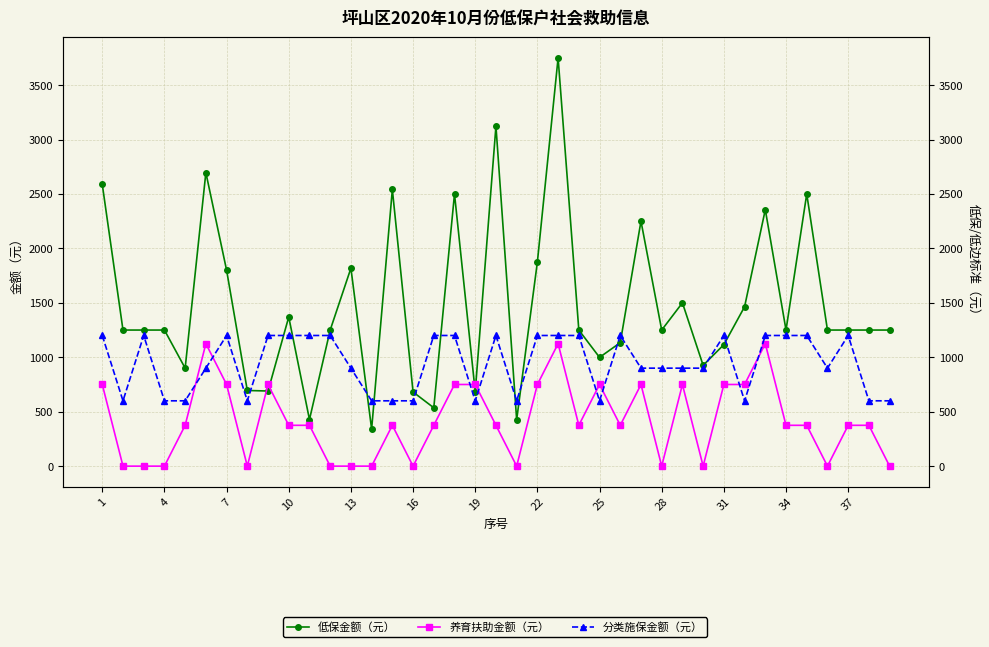

How many intersections are there between 分类施保金额（元） and 养育扶助金额（元）?

8